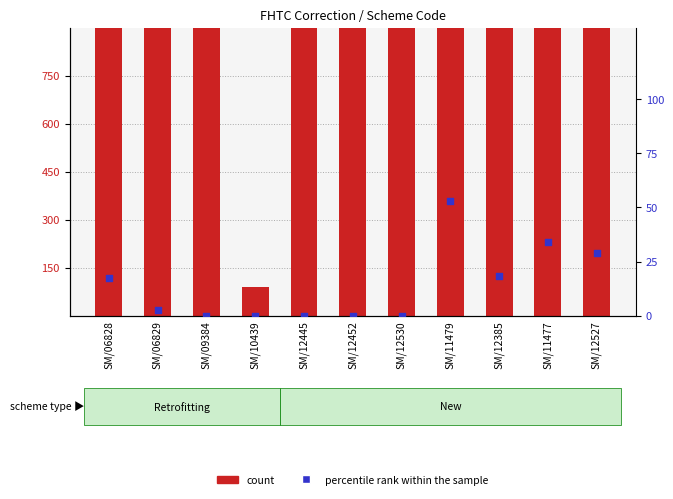

Which series has the largest total across all categories?

count